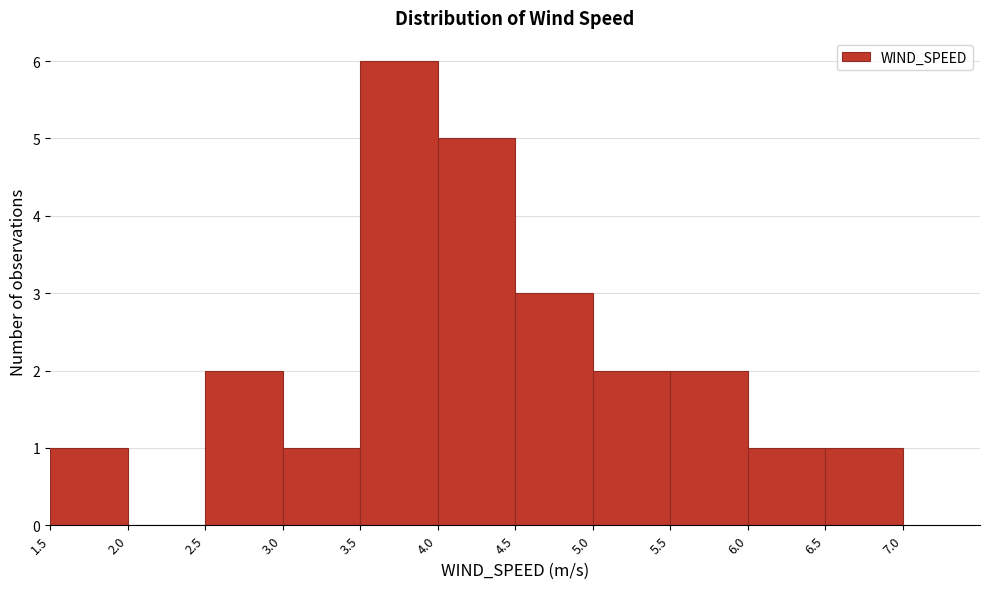

Which range on the x-axis has the tallest bar?

3.5 to 4.0